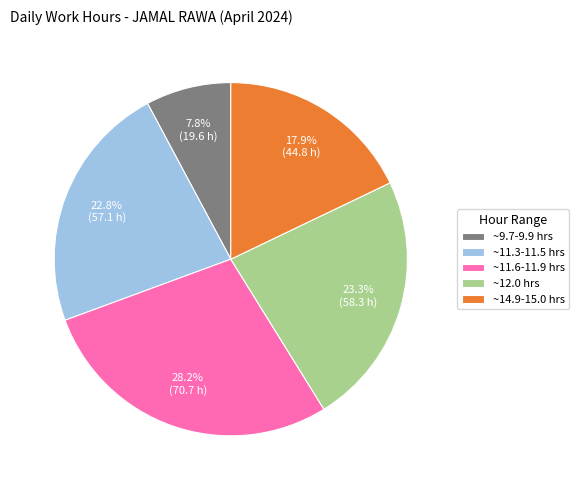

Which has a higher value, ~9.7-9.9 hrs or ~11.6-11.9 hrs?

~11.6-11.9 hrs